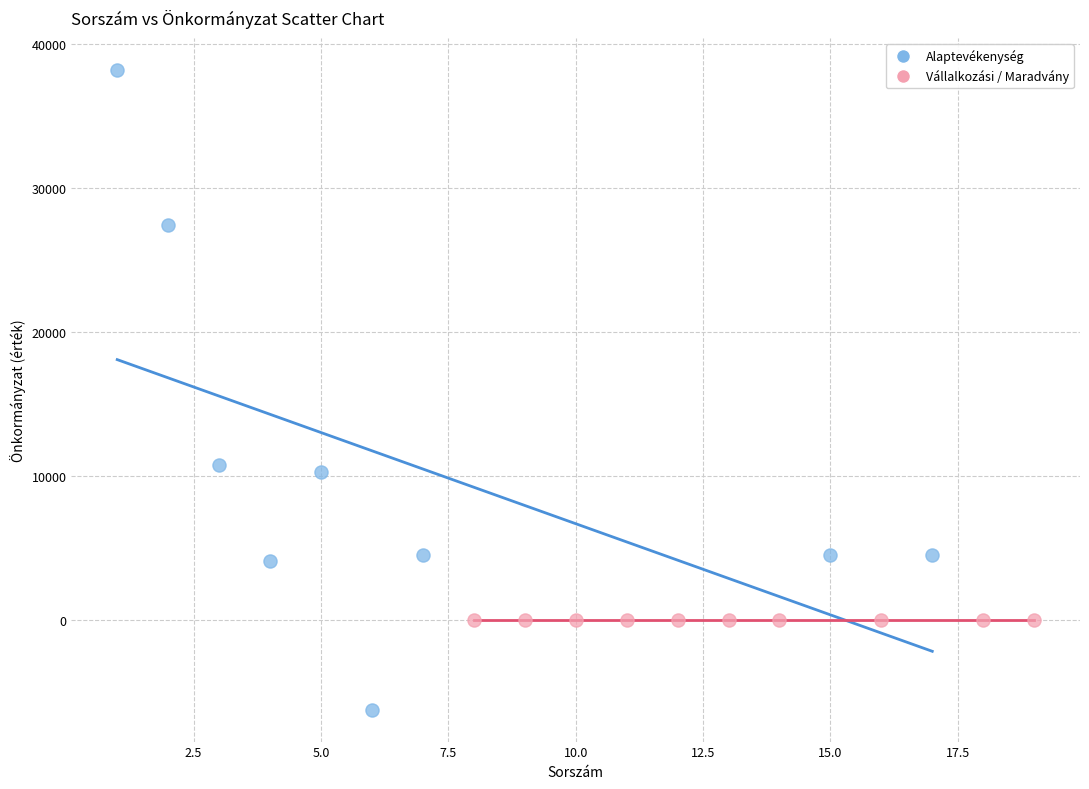

Which series contains the lowest Y value?

Alaptevékenység